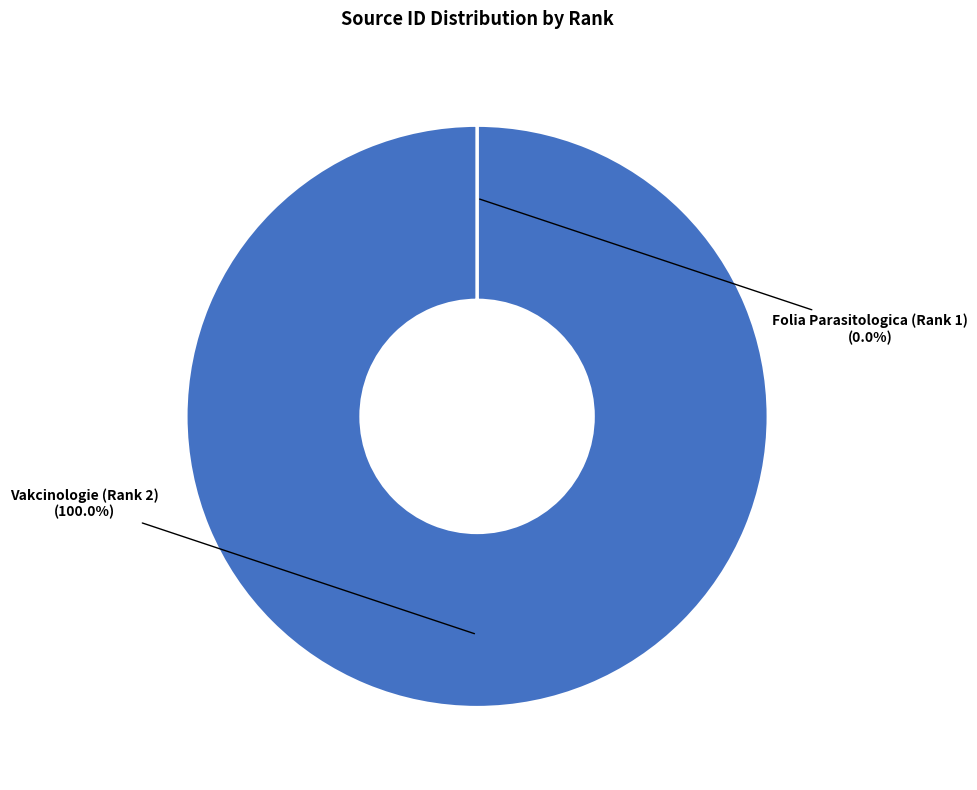

To the nearest percent, what percentage of the pie is Vakcinologie (Rank 2)?

100%